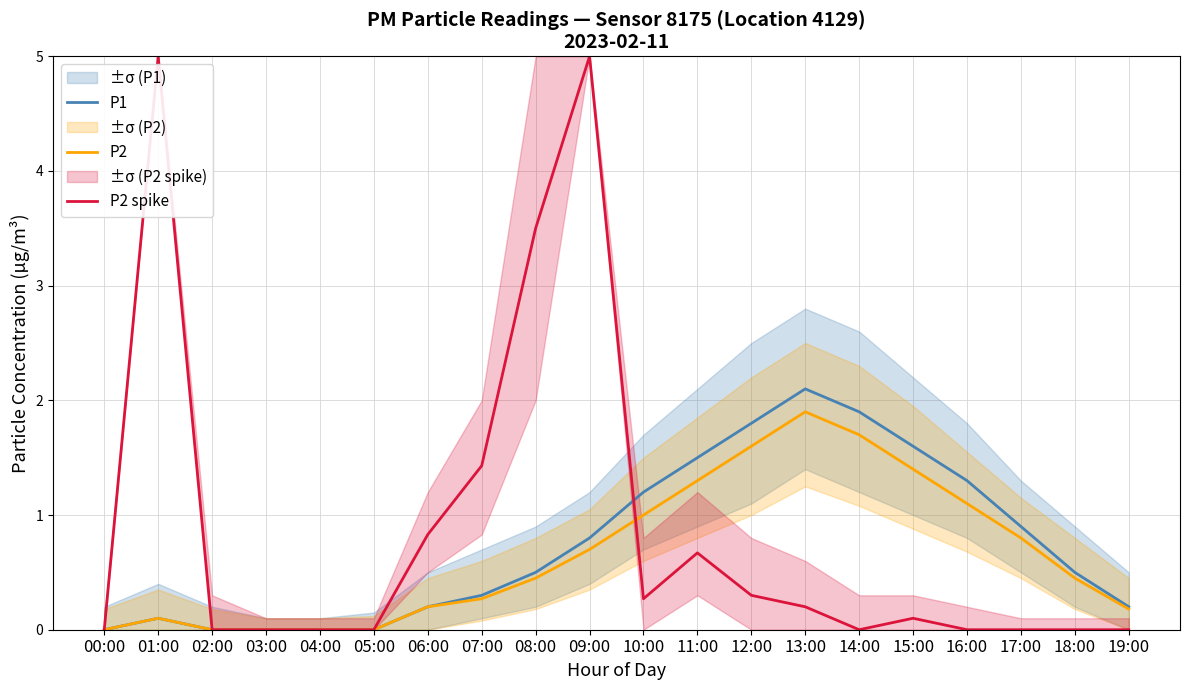

True or false: P2 spike has a value of 0.0 at 18:00.

True